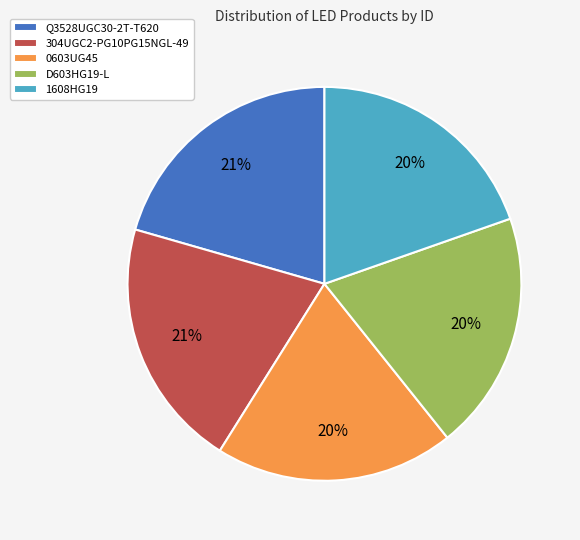

Is it true that D603HG19-L is 9% of the pie?

False